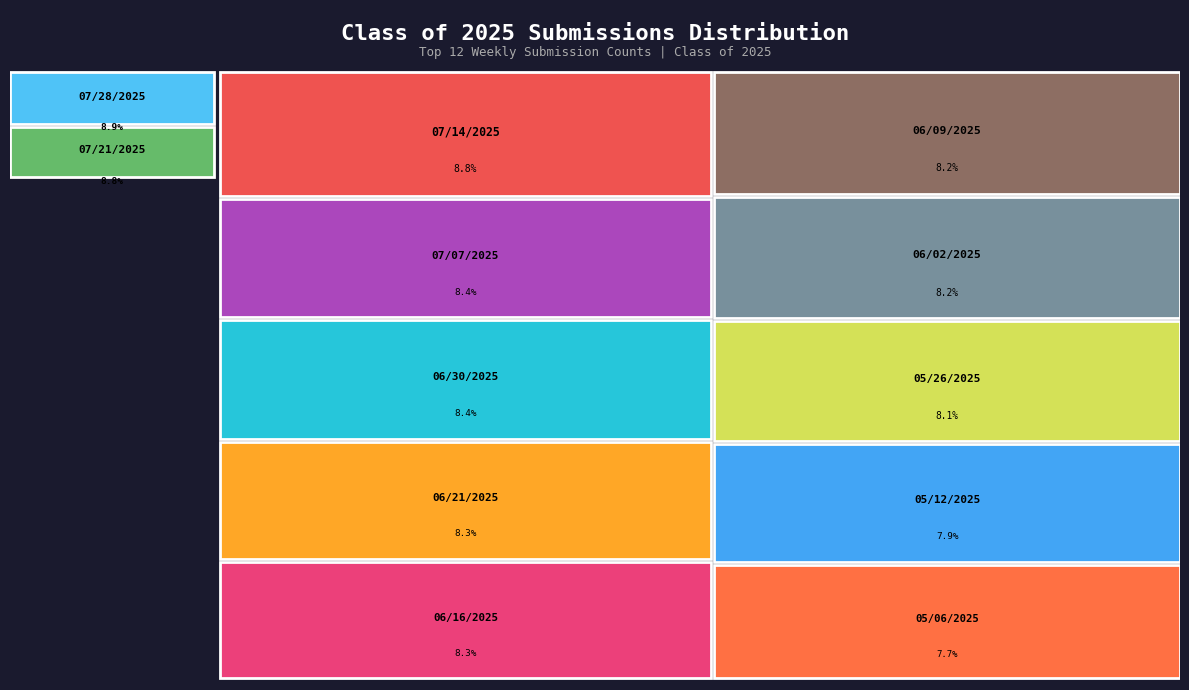

What percentage is the 06/21/2025 slice, to the nearest percent?

8%